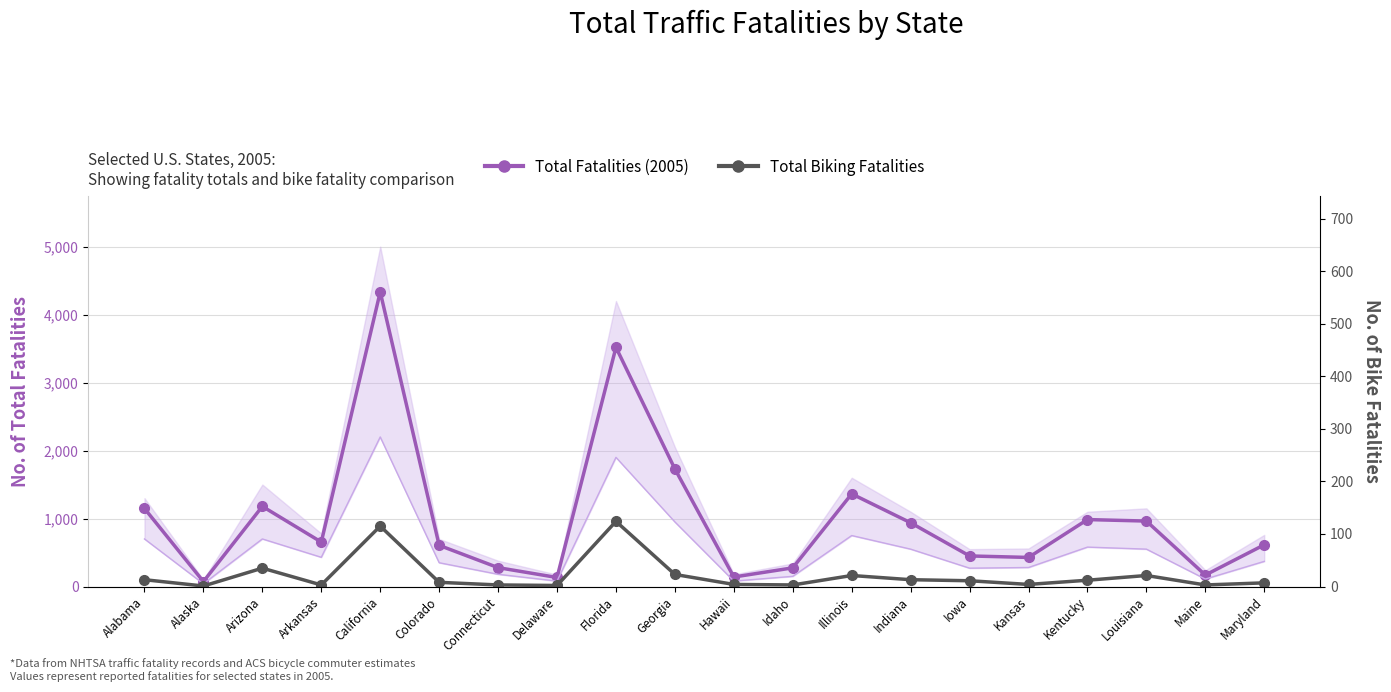

True or false: Total Biking Fatalities and Total Fatalities (2005) cross at least once.

False